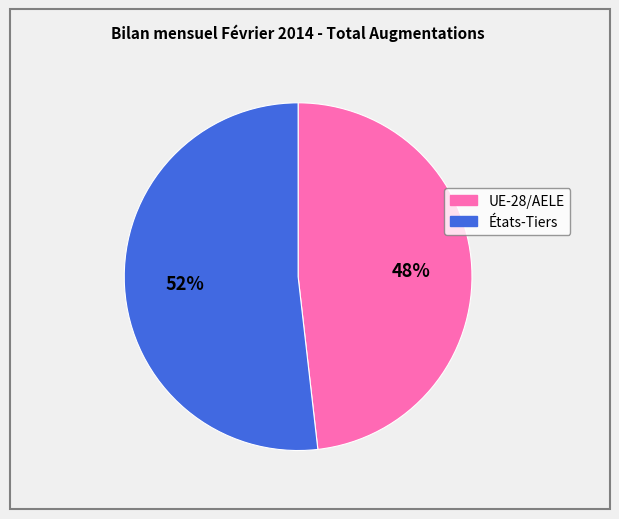

To the nearest percent, what is the difference between the États-Tiers and UE-28/AELE slice percentages?

4%